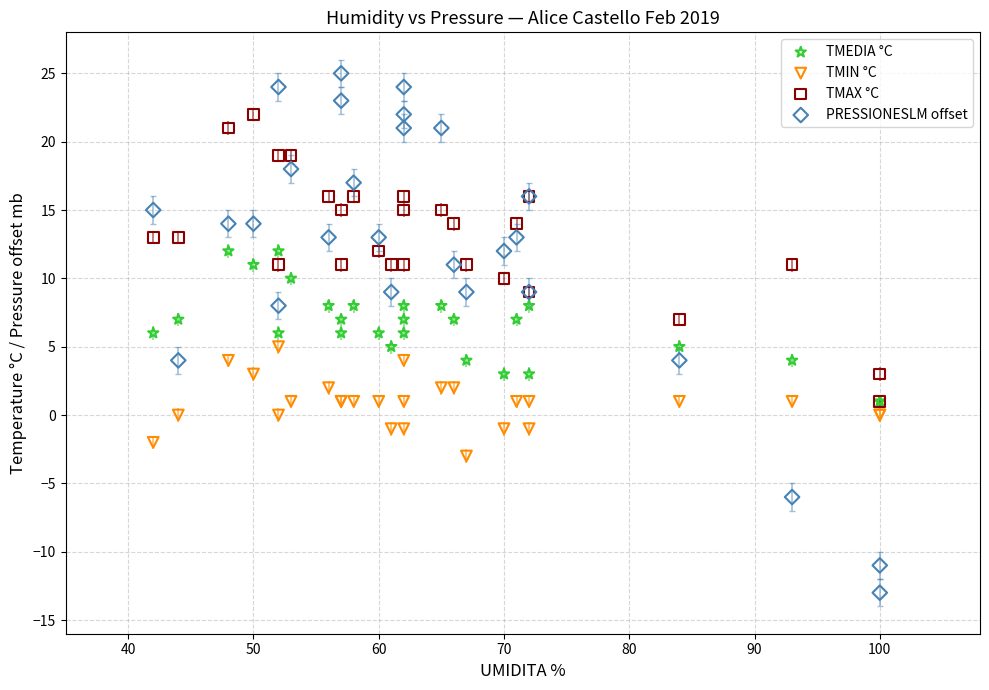

Which series has the largest Y range (max minus min)?

PRESSIONESLM offset